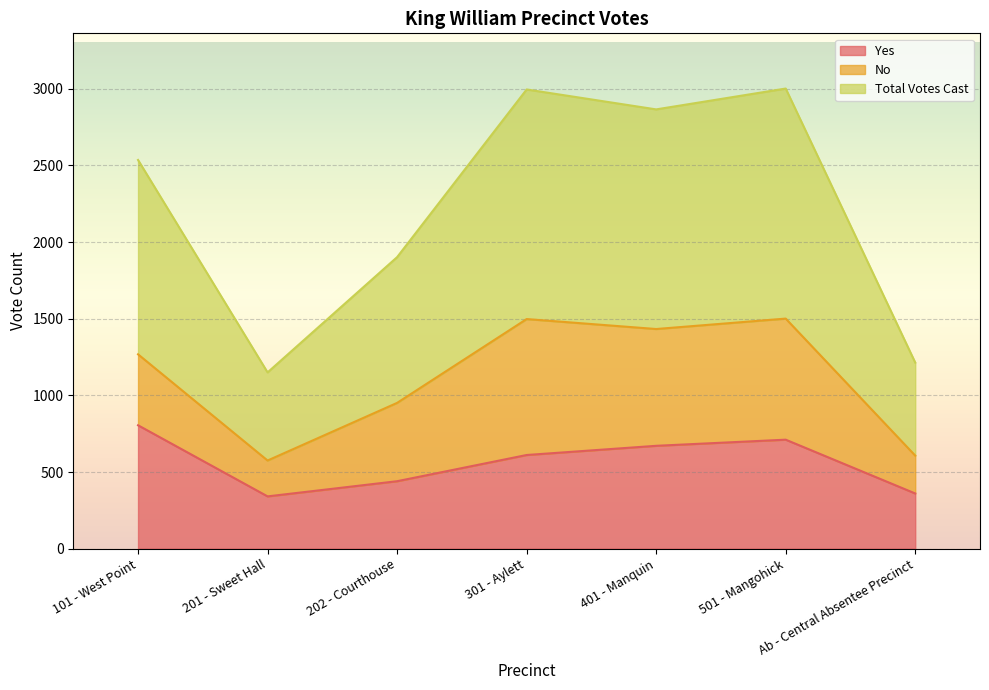

True or false: Yes and Total Votes Cast intersect in this chart.

False